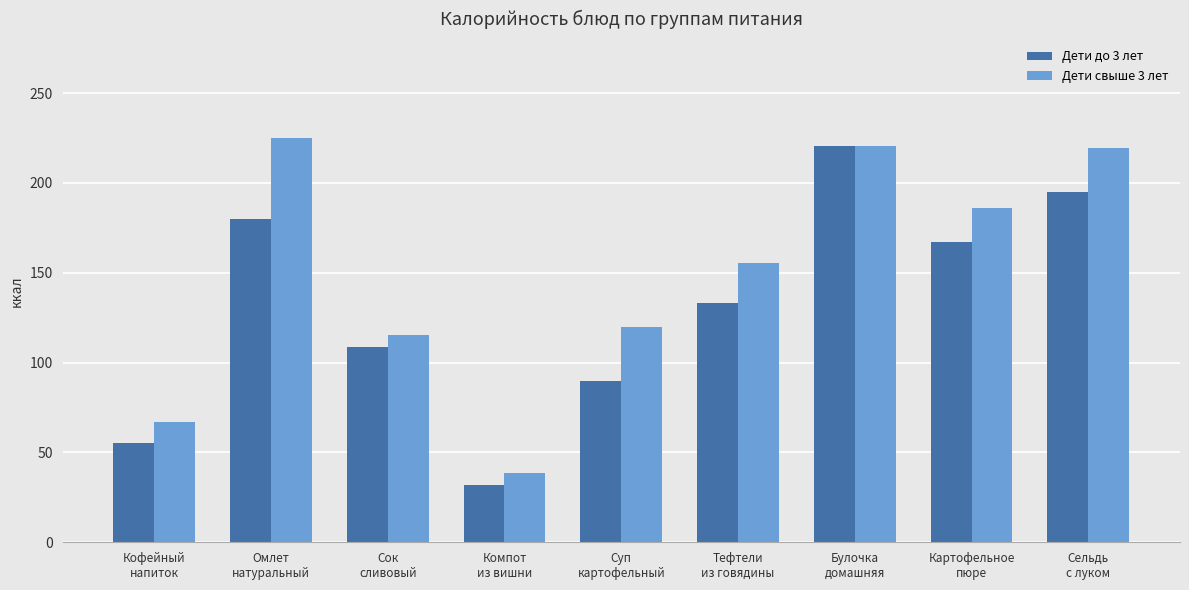

What is the label of the 1st bar from the right?

Сельдь
с луком